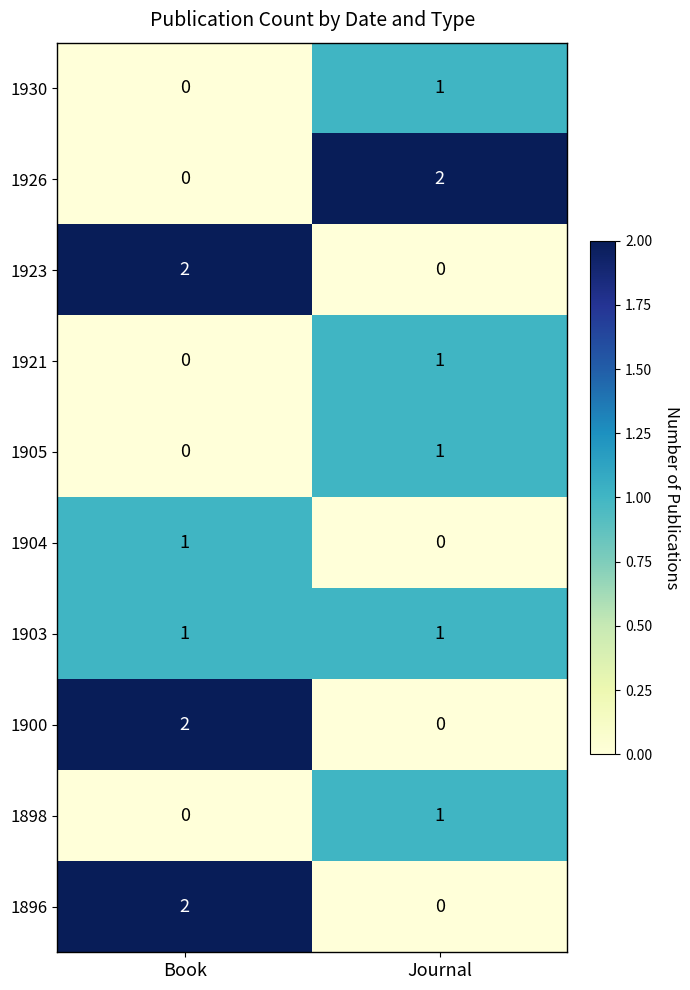

At which category is the sum across all series the highest?

Book